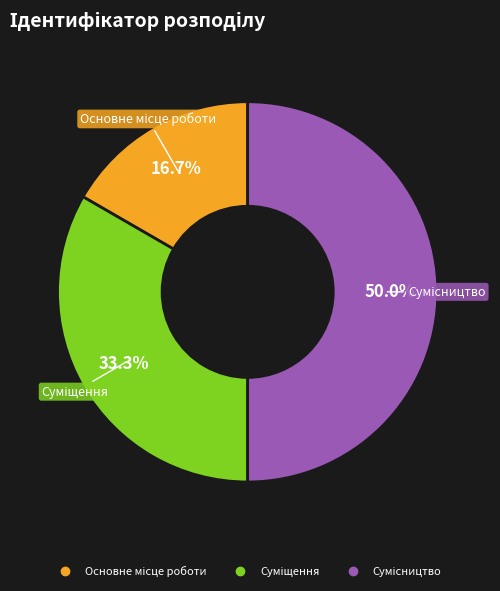

Which category has the smallest portion of the pie?

Основне місце роботи